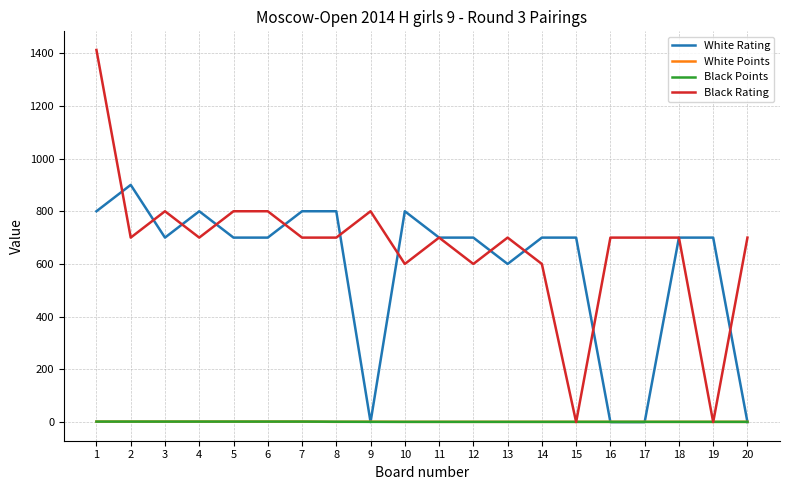

Which series has the largest range (max minus min)?

Black Rating